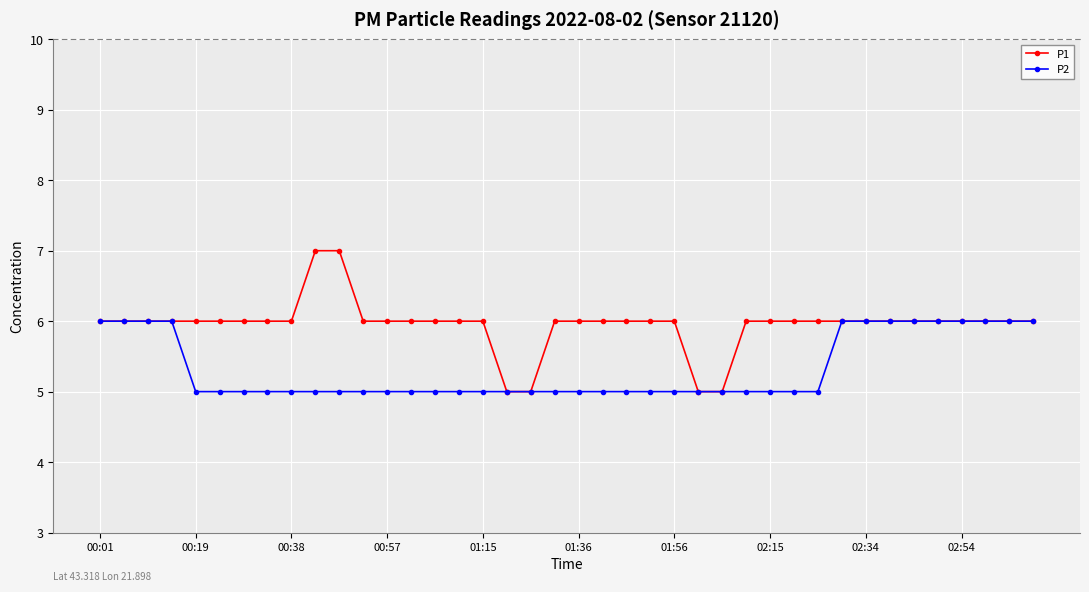

Which series has the largest total across all categories?

P1